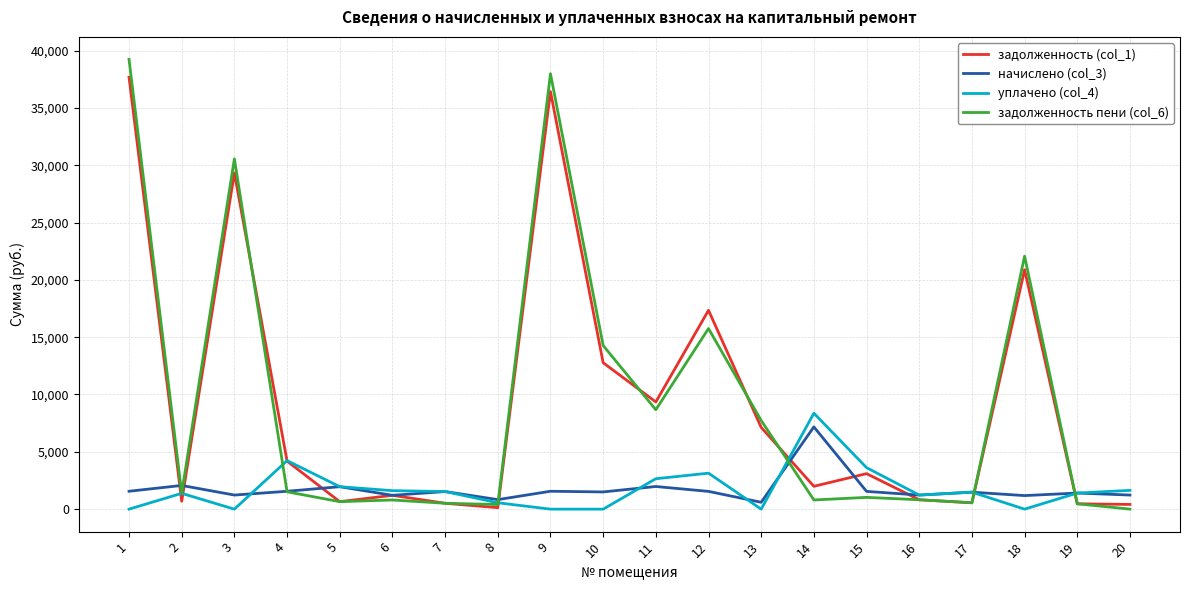

How many lines are shown in the chart?

4